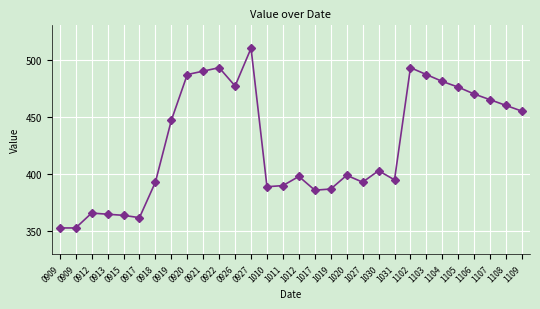

What value does the data have at 0909?

353